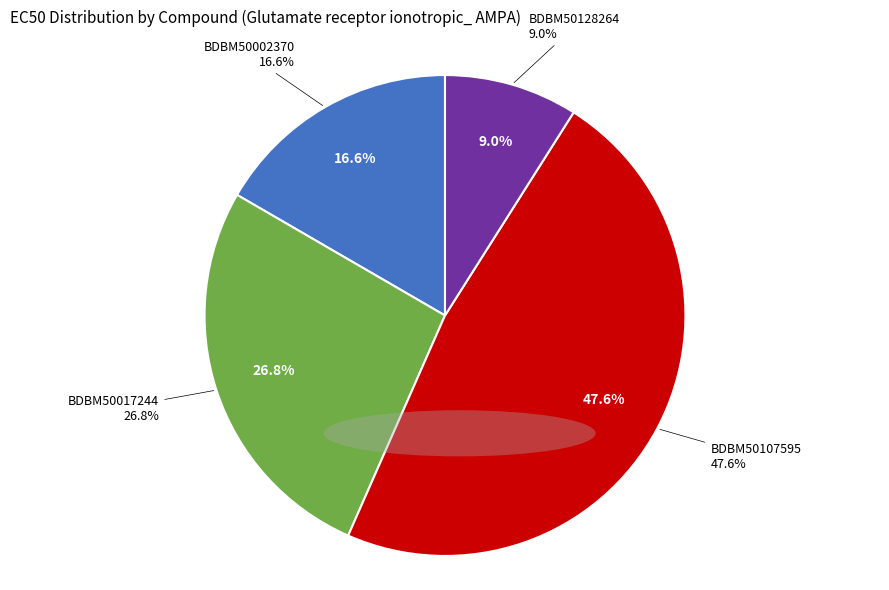

To the nearest percent, what is the combined percentage of BDBM50128264 and BDBM50017244?

36%